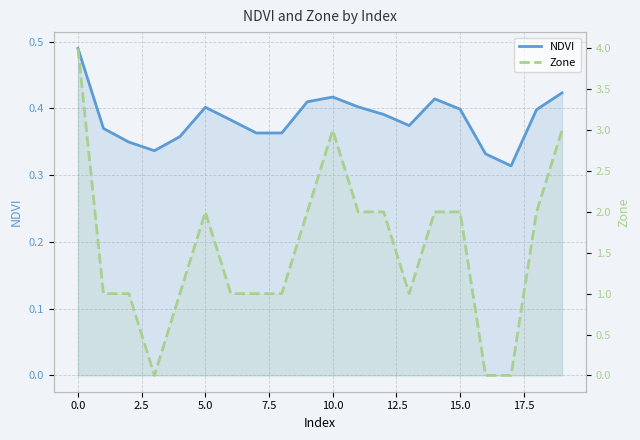

Between 15.0 and 5.0, which is larger?

15.0